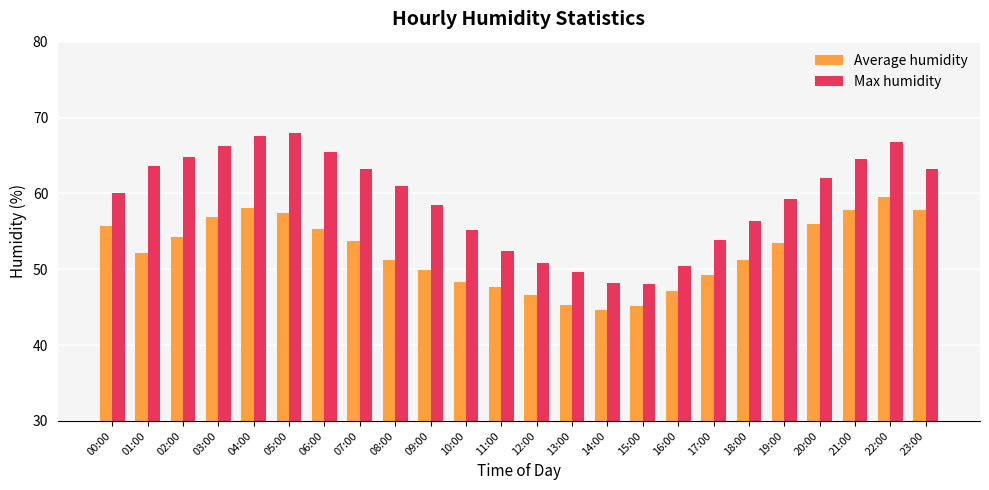

Rank the series at 09:00 from lowest to highest value.

Average humidity, Max humidity